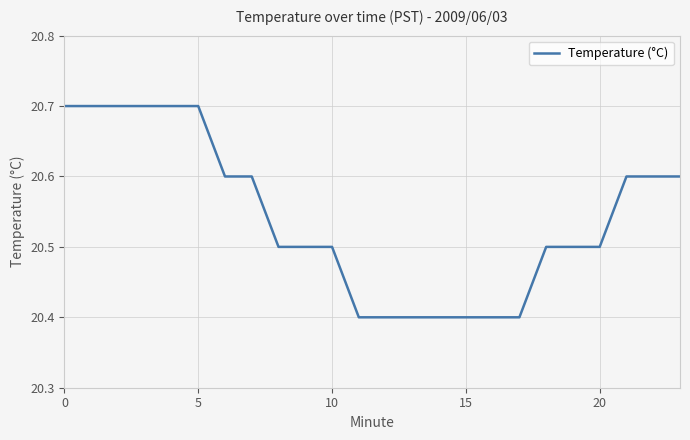

What is the maximum value shown in the chart?

20.7